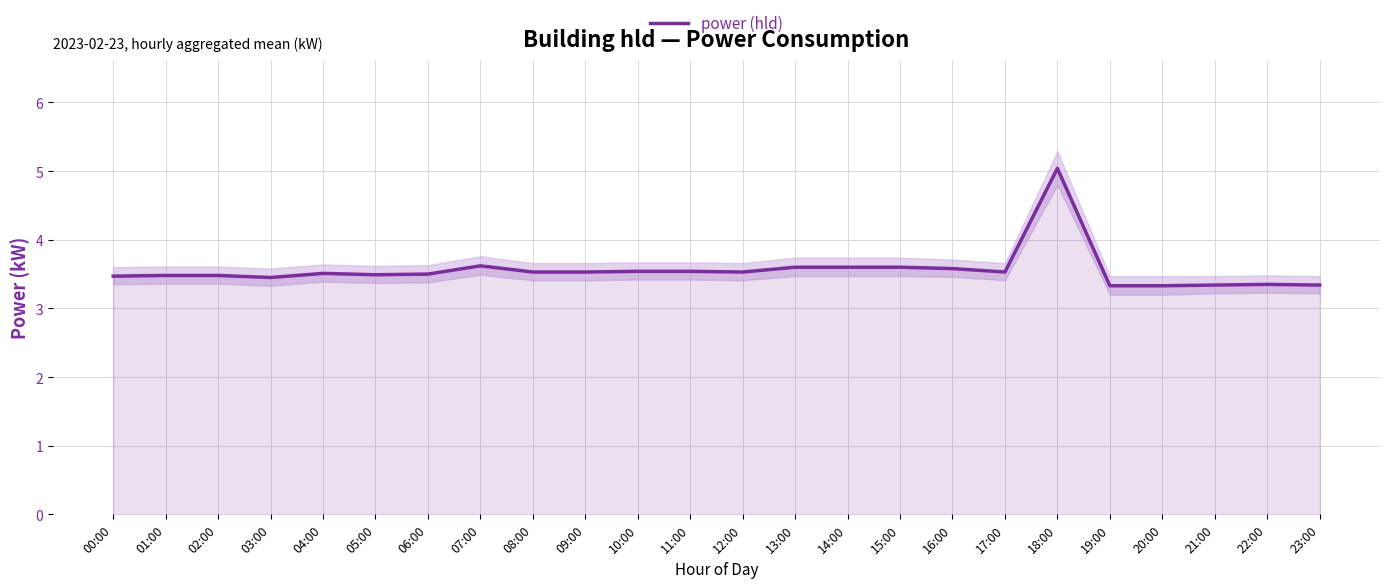

Rank the categories by value from highest to lowest.

18:00, 07:00, 13:00, 14:00, 15:00, 16:00, 10:00, 11:00, 08:00, 09:00, 12:00, 17:00, 04:00, 06:00, 05:00, 01:00, 02:00, 00:00, 03:00, 22:00, 21:00, 23:00, 19:00, 20:00